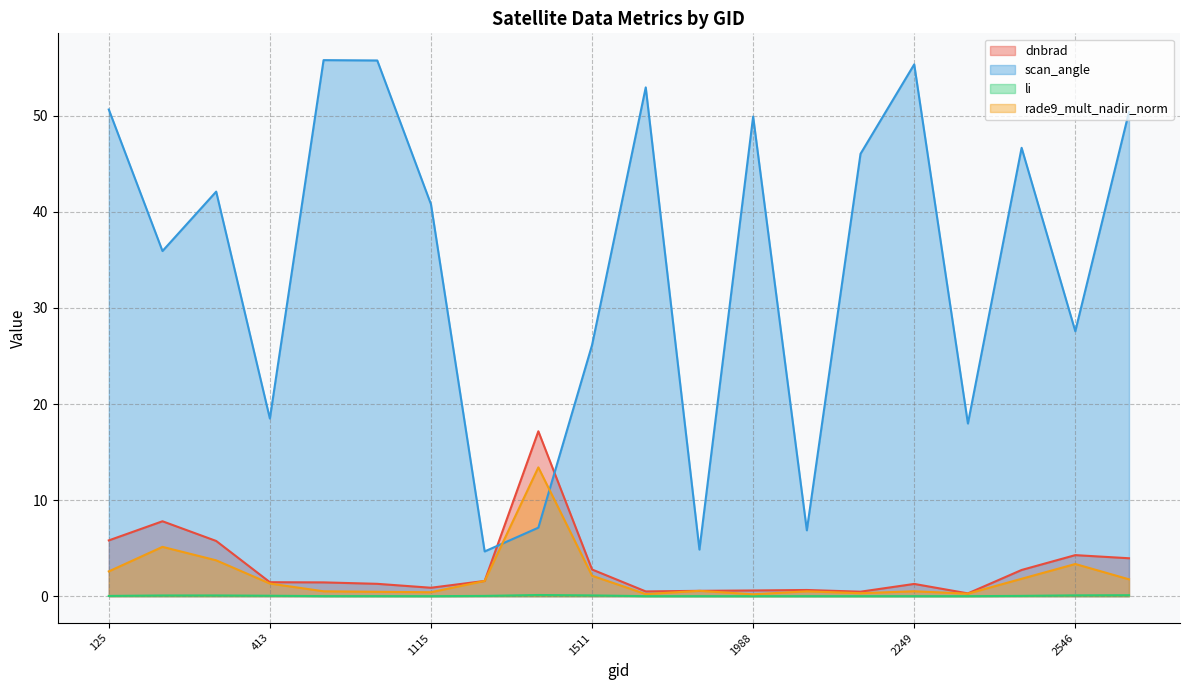

True or false: dnbrad and scan_angle intersect in this chart.

True